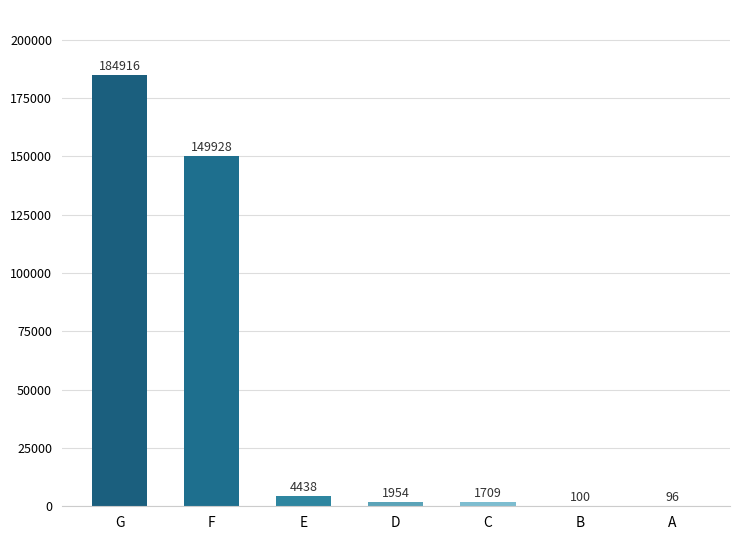

What is the maximum value shown in the chart?

184916